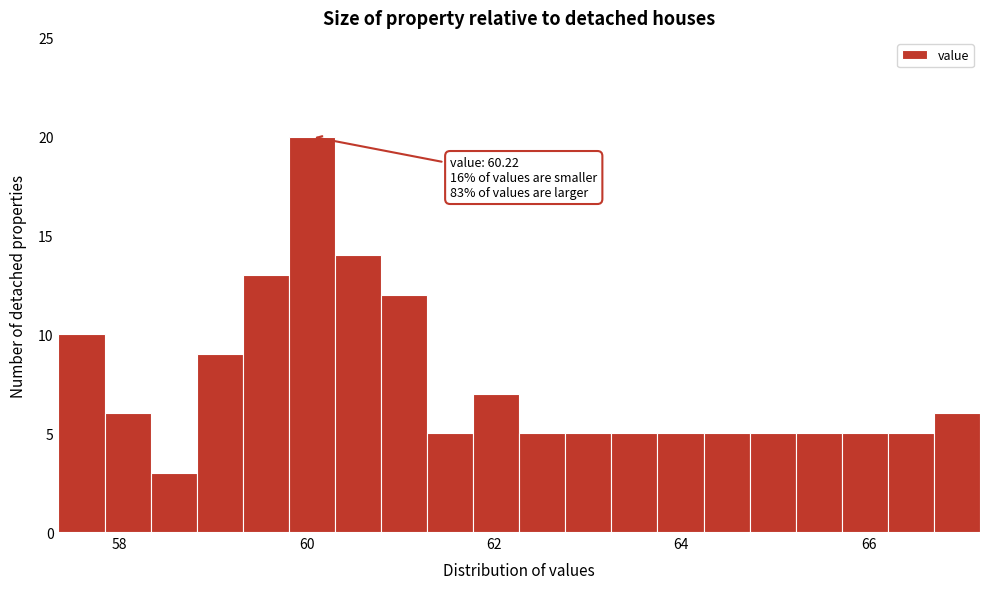

Around what value on the x-axis is the tallest bar? Give the approximate position of its centre, as read against the axis.

60.0